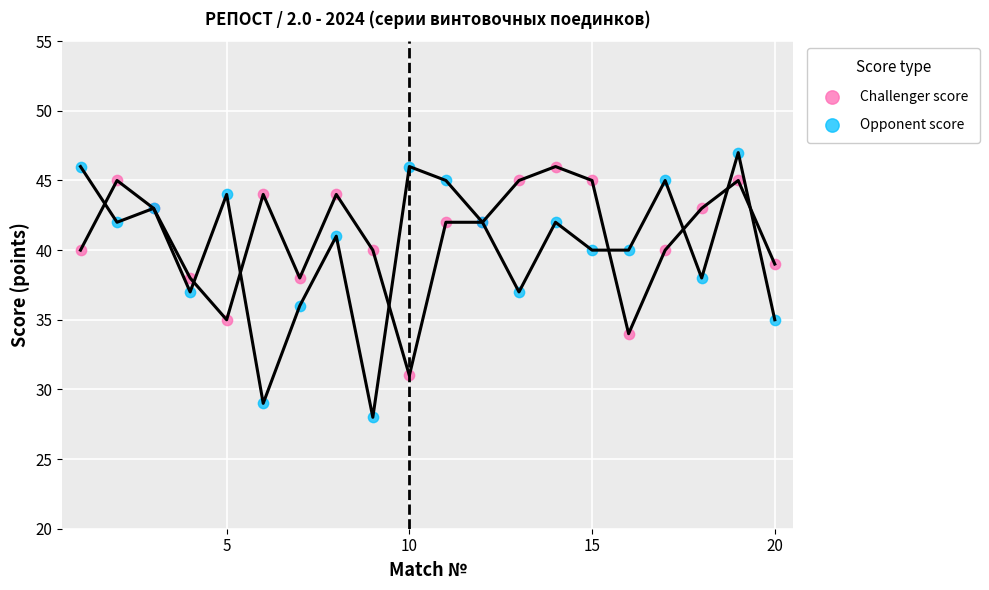

Which series reaches the minimum Y coordinate?

Opponent score